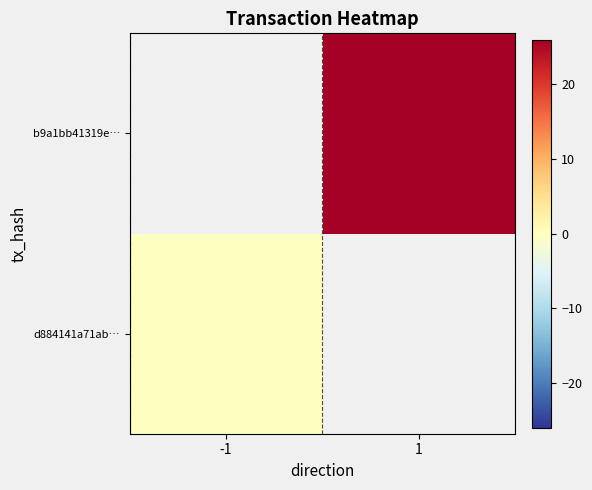

The value of b9a1bb41319e… at 1 is 34.5. True or false?

False